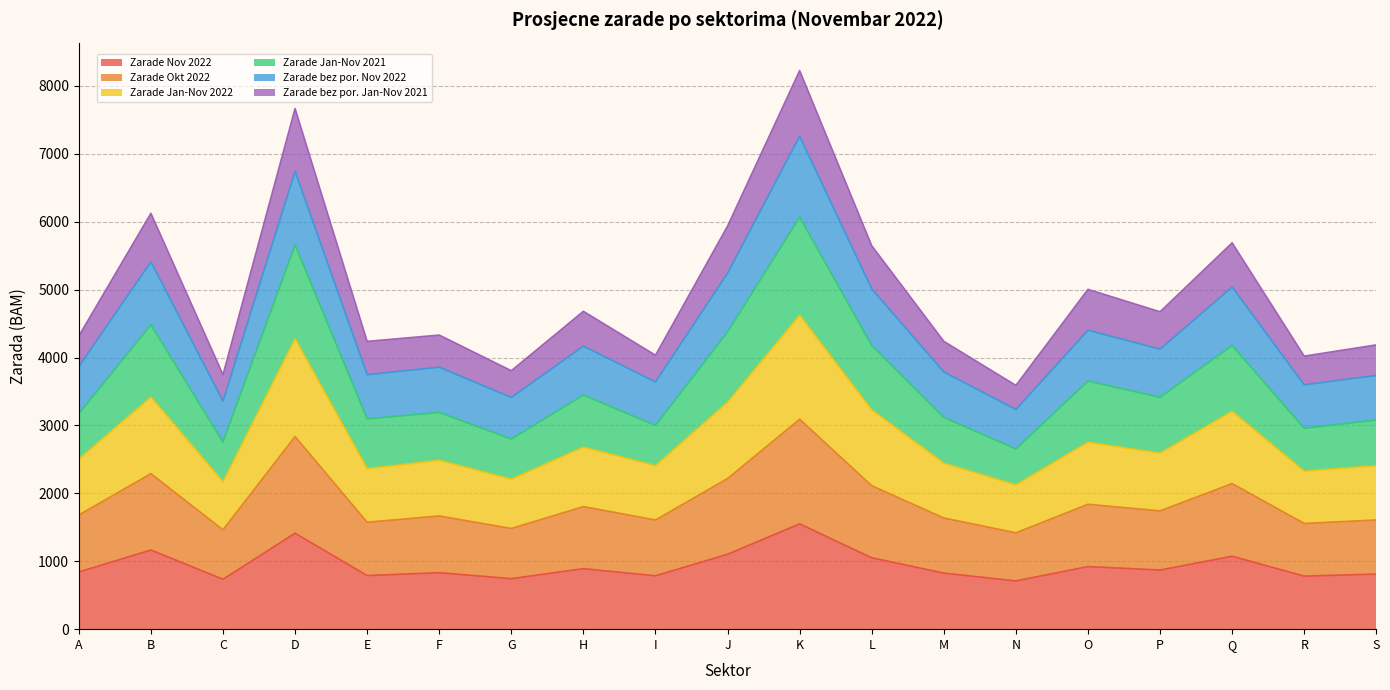

What is the total value across all series at C?

3748